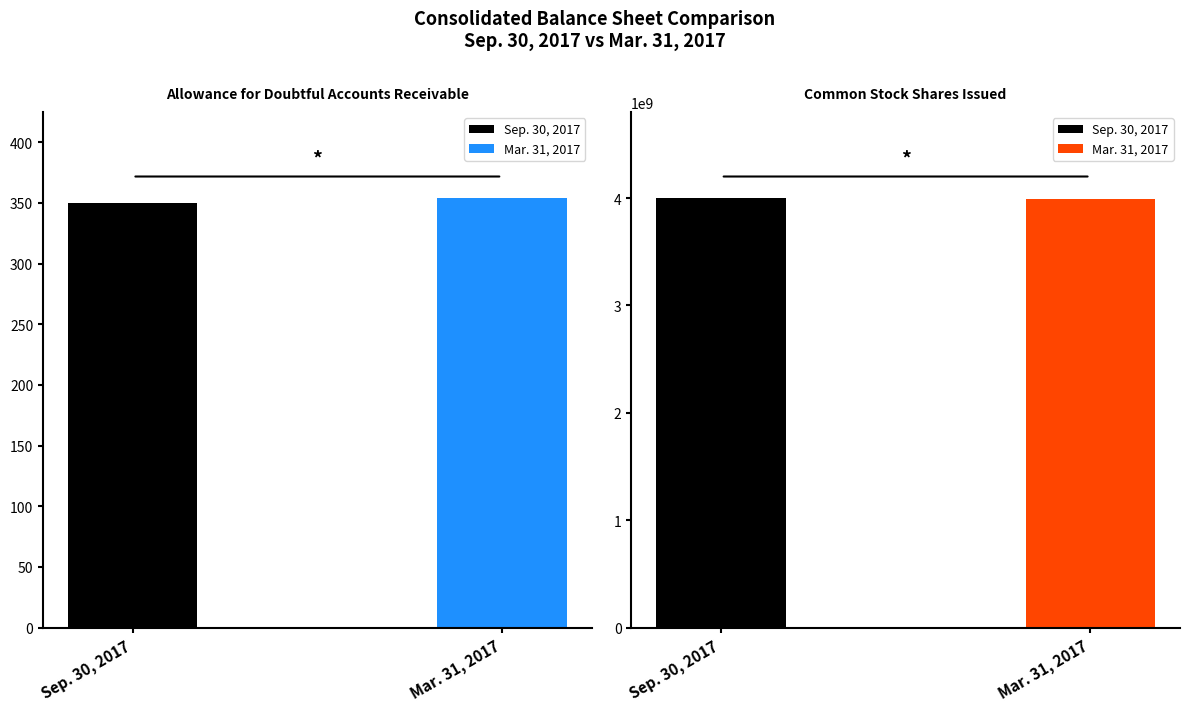

What is the total value across all series at Common Stock Shares Issued?

7990000000